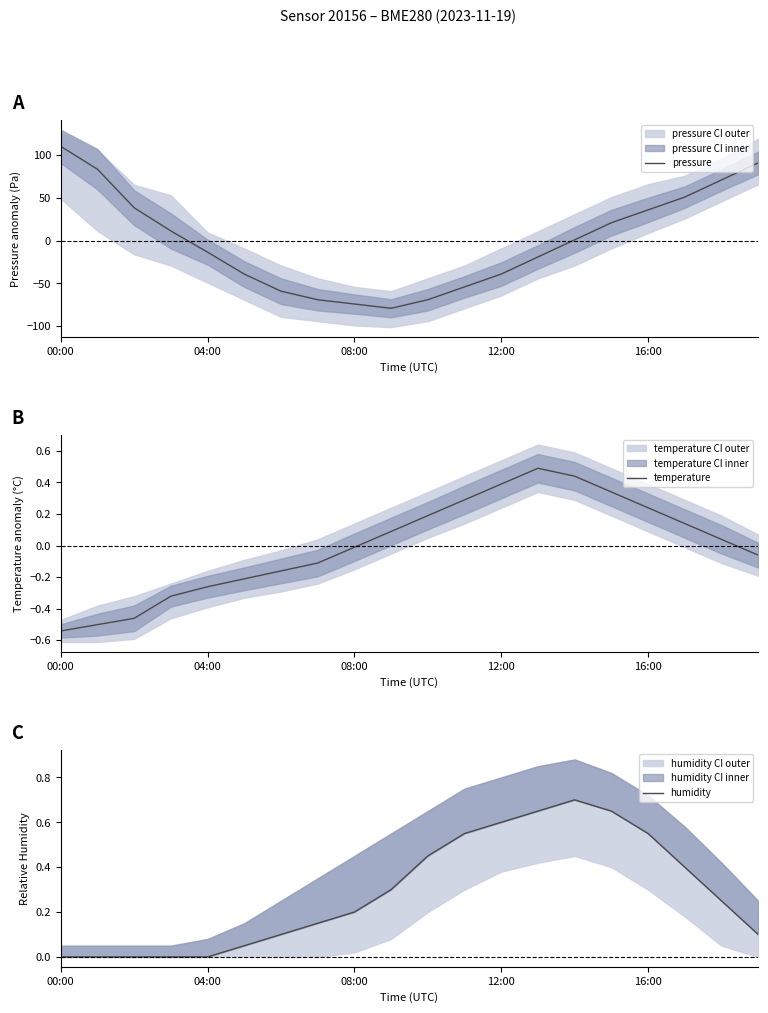

How many lines are shown in the chart?

3